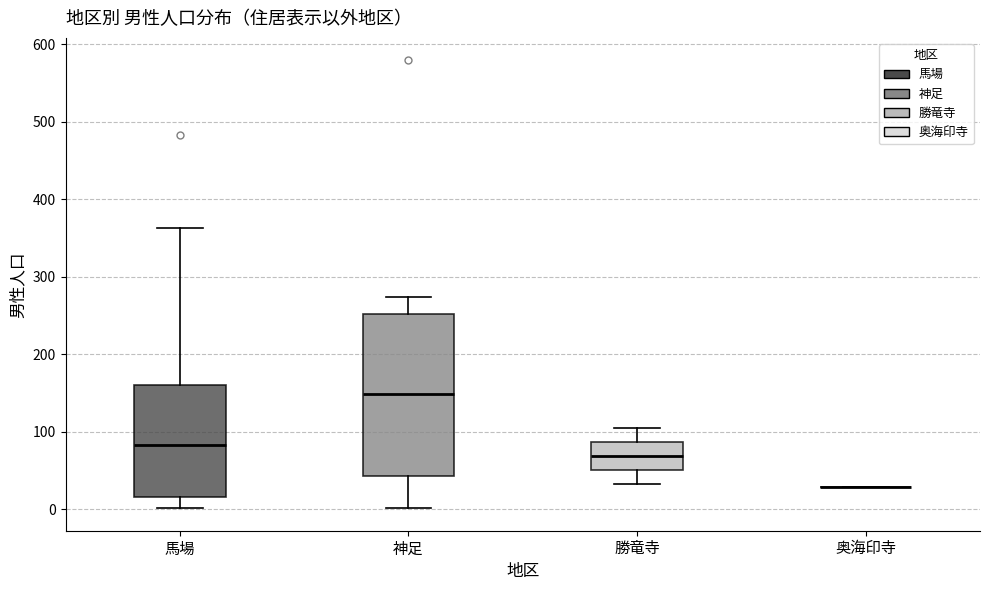

Where does the median line of the box for 神足 sit on the y-axis? The values are not printed on the chart, so give them approximately, as read against the axis.

150